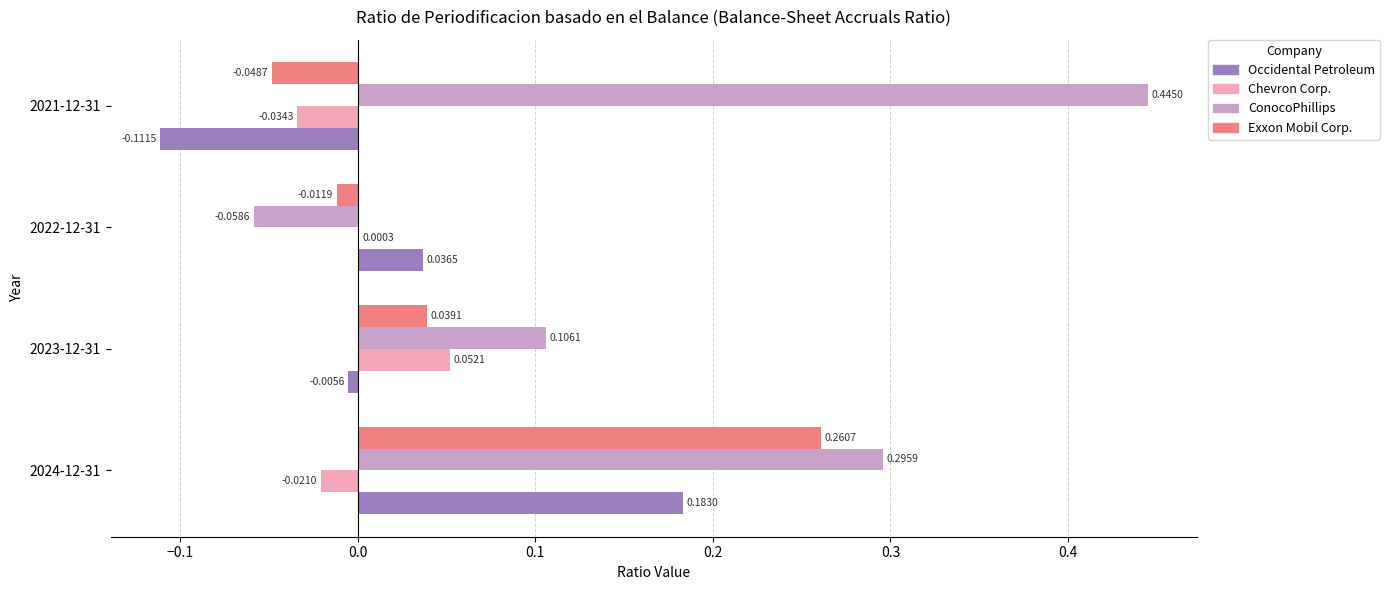

Which series has the largest total across all categories?

ConocoPhillips